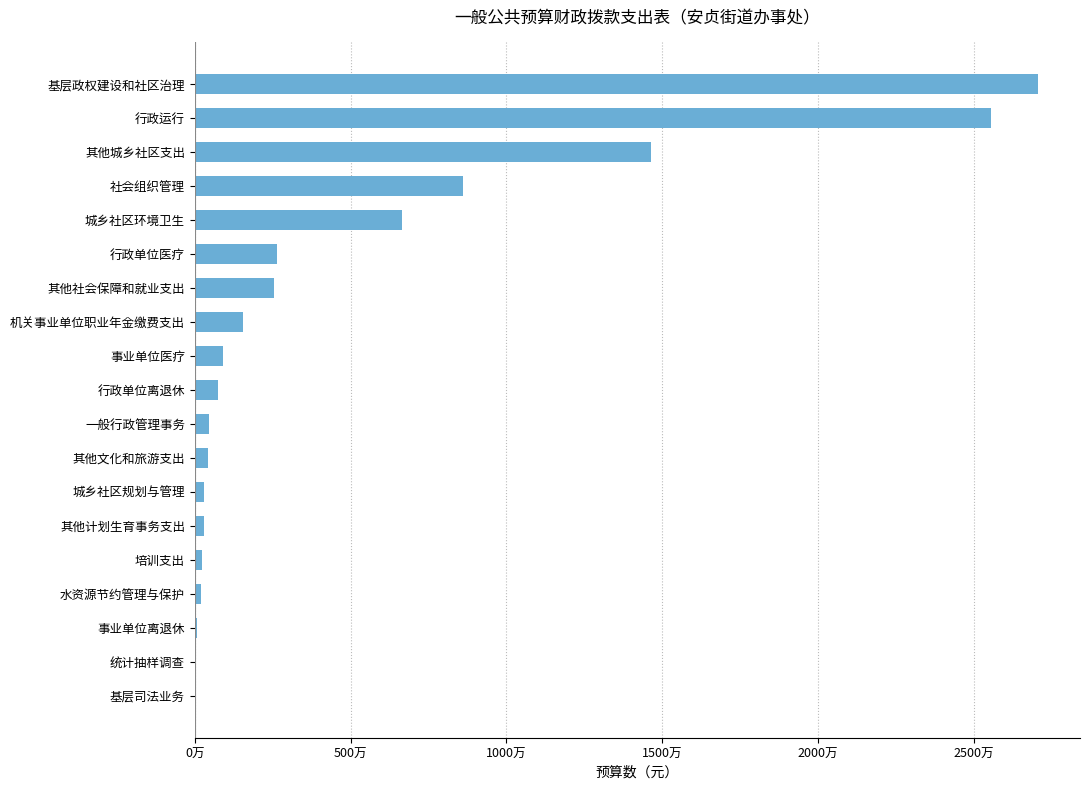

What is the maximum value shown in the chart?

27054943.6